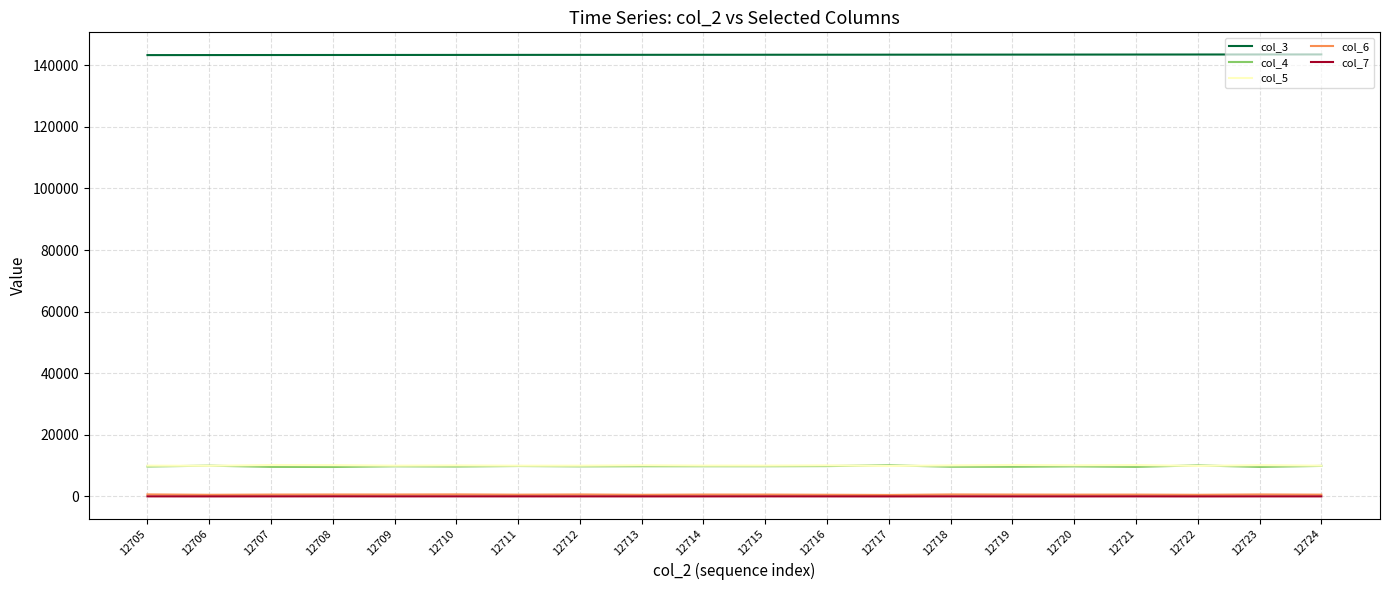

Is it true that col_4 equals 15021 at 12714?

False